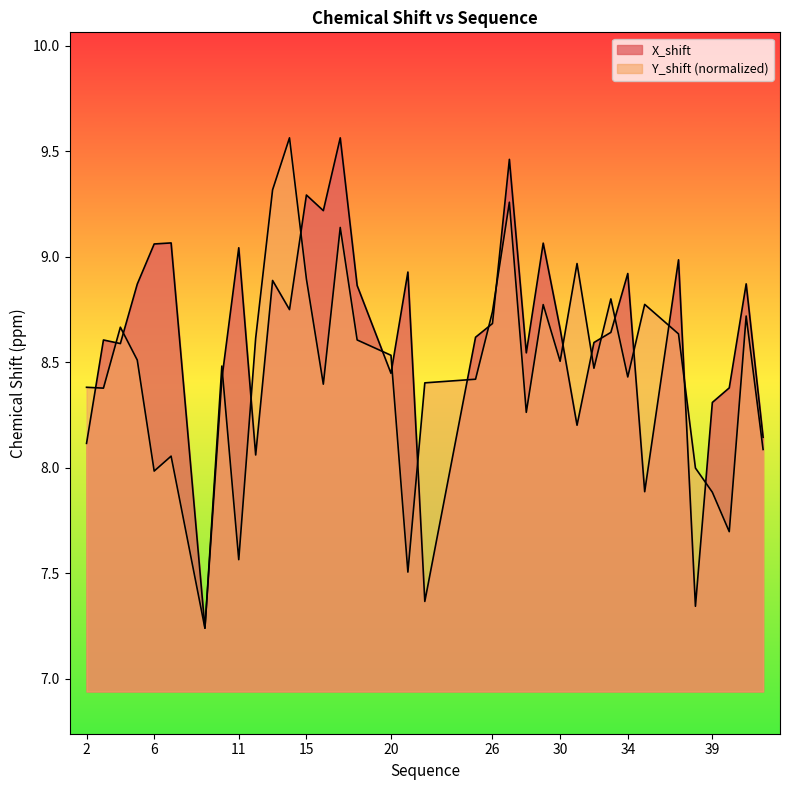

True or false: X_shift has more than 1 points higher than both neighbors.

True